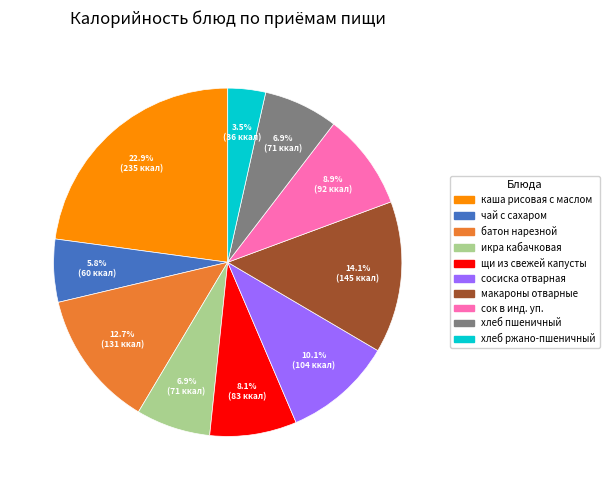

How many segments does this pie chart have?

10